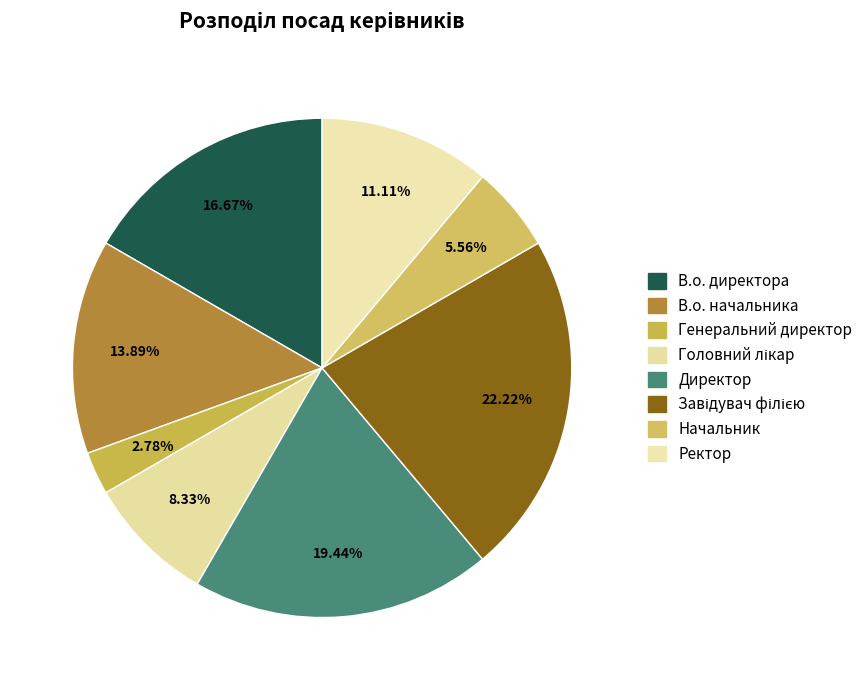

What is the smallest slice in the pie chart?

Генеральний директор